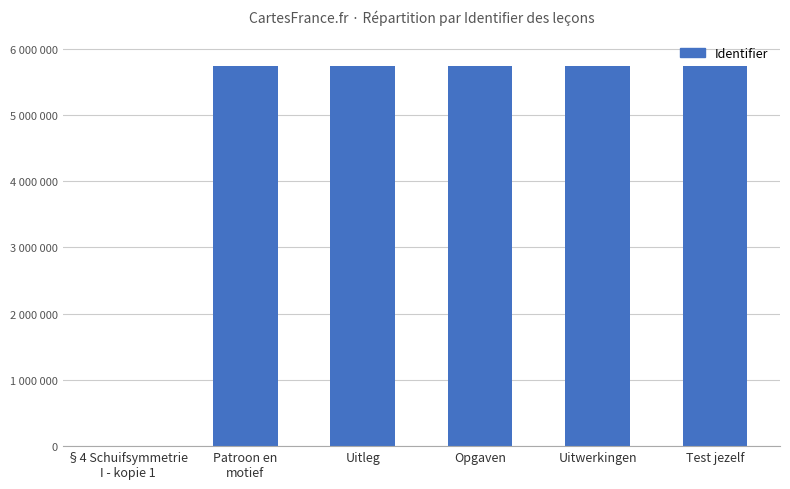

Which has a higher value, Opgaven or §4 Schuifsymmetrie
I - kopie 1?

Opgaven